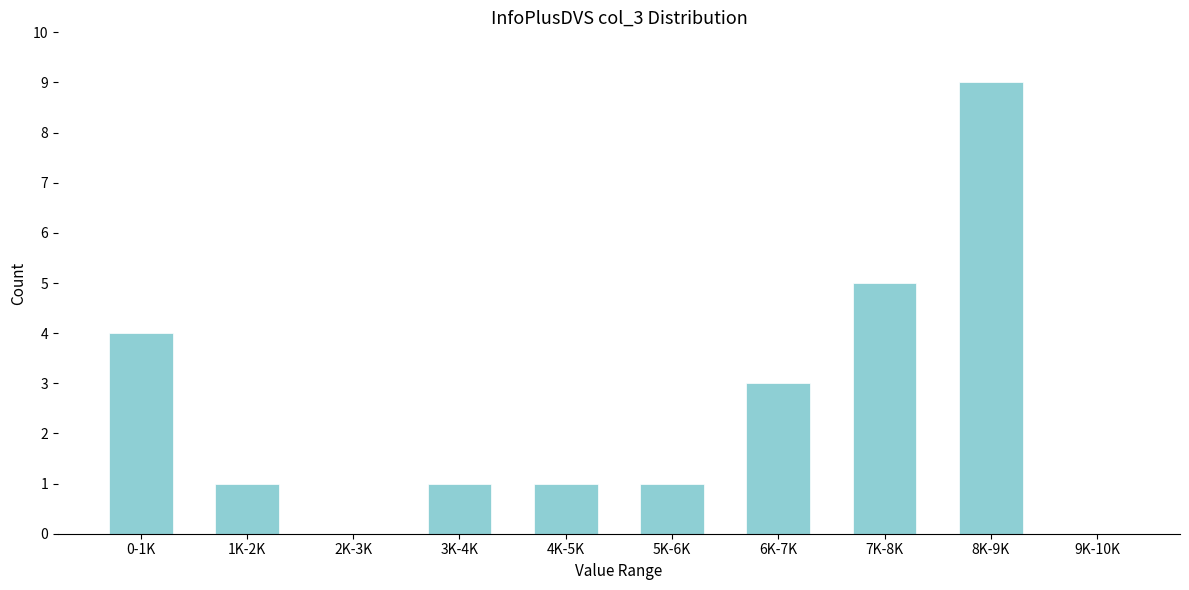

Reading left to right, transcribe all the data shown in this chart.

0-1K=4	1K-2K=1	2K-3K=0	3K-4K=1	4K-5K=1	5K-6K=1	6K-7K=3	7K-8K=5	8K-9K=9	9K-10K=0